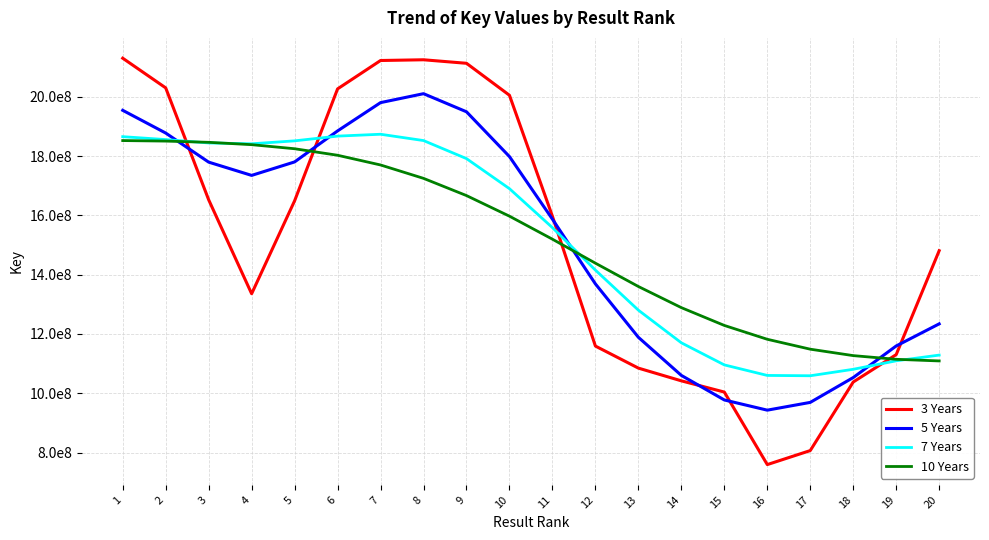

Is the value of 3 Years at 2 greater than the value of 10 Years at 4?

Yes